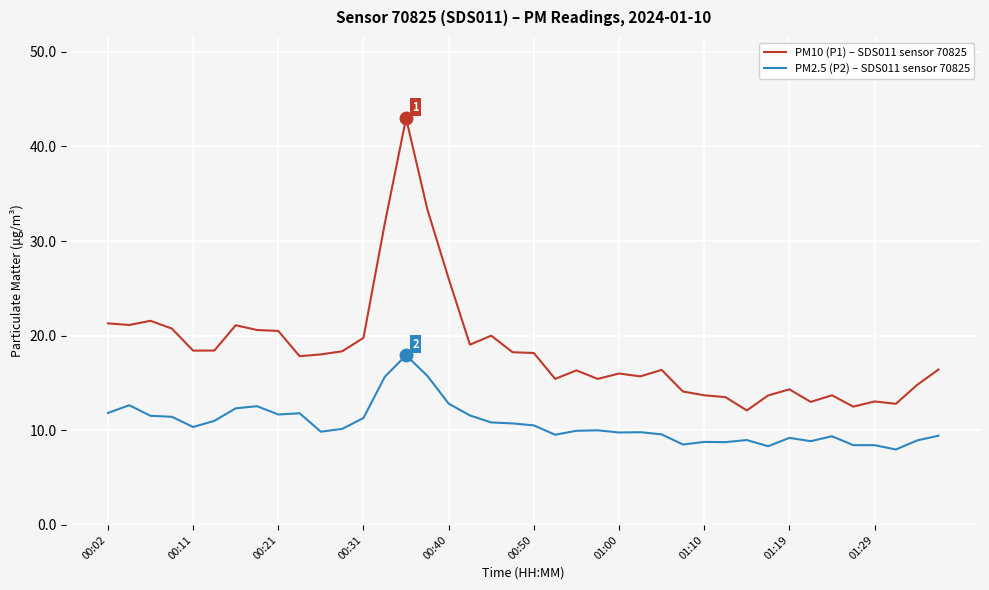

Which series has the widest spread of values?

PM10 (P1) – SDS011 sensor 70825